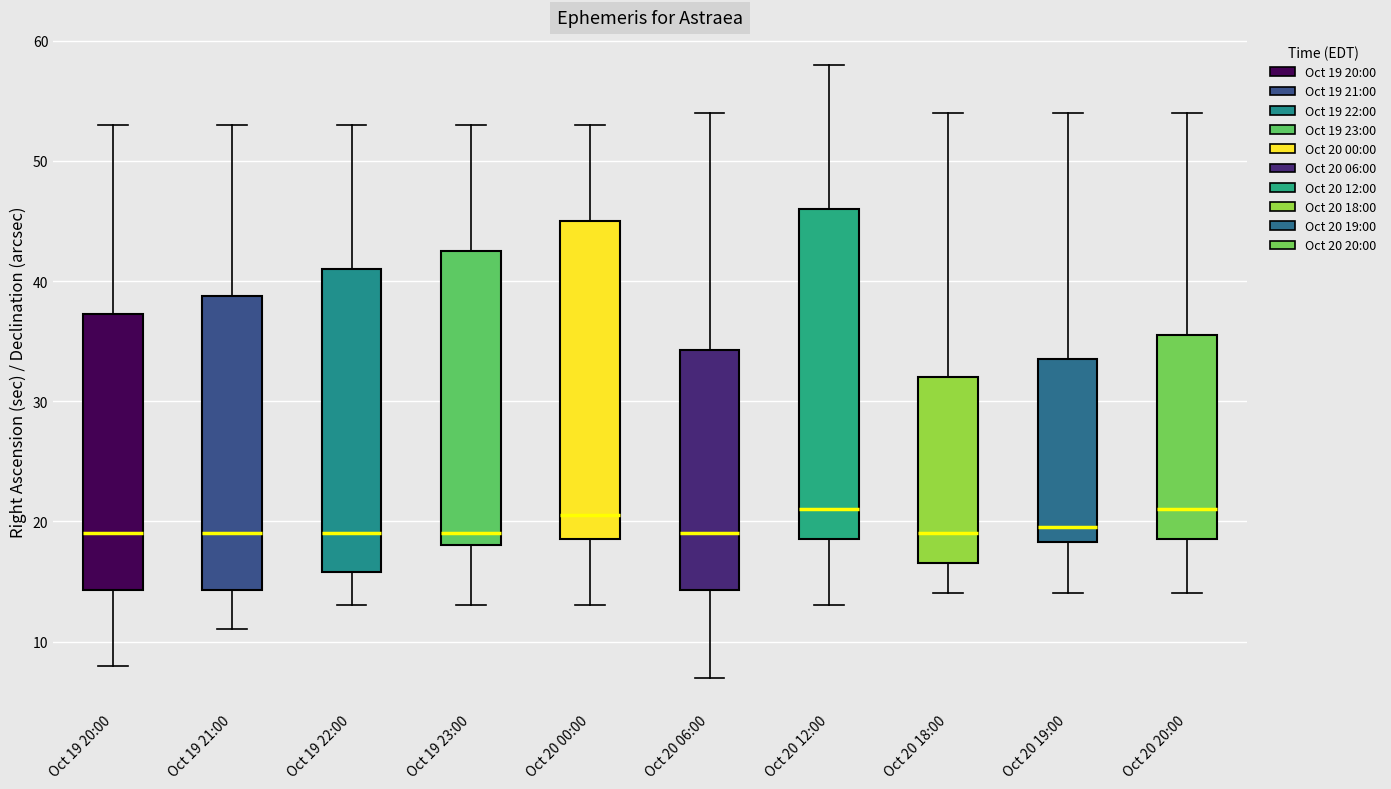

Where is the lower edge of the box for Oct 20 18:00 on the y-axis? The values are not printed on the chart, so give them approximately, as read against the axis.

17